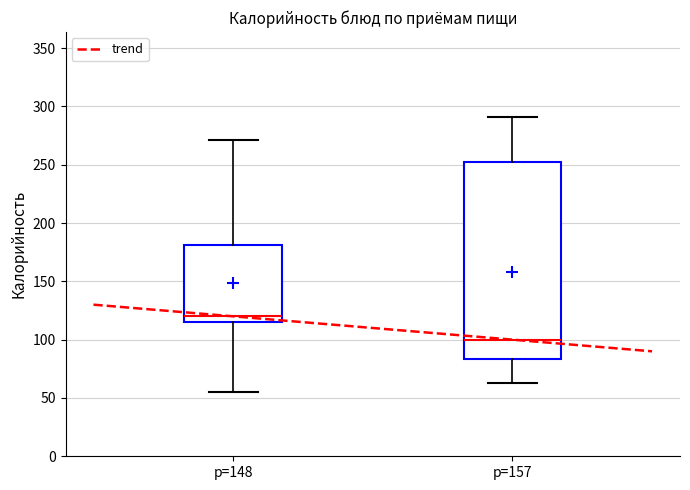

Reading left to right, read every box against the y-axis: the position of its median line, the range the box covers, and the ends of its whiskers. The values are not printed on the chart, so give them approximately, as read against the axis.

p=148: median 120, box 115 to 180, whiskers 55 to 270
p=157: median 100, box 85 to 250, whiskers 65 to 290